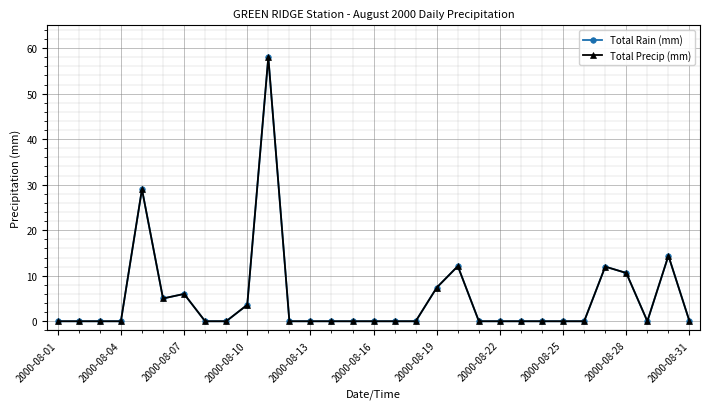

Which series has the largest total across all categories?

Total Rain (mm)